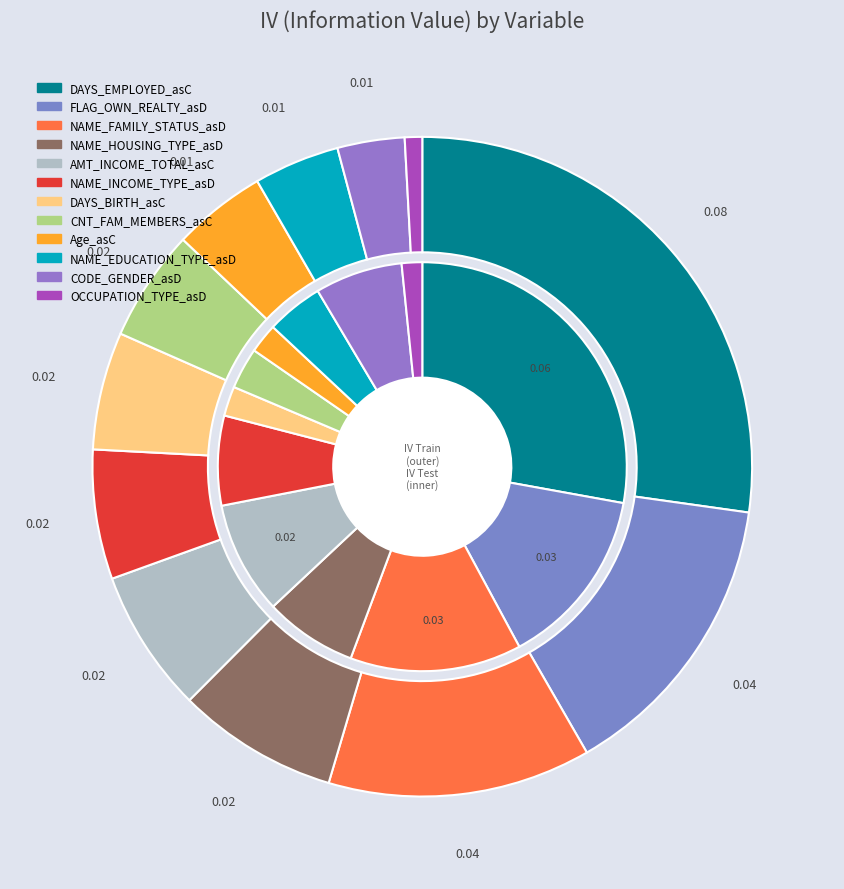

To the nearest percent, what is the difference between the largest and smallest slice percentages?

26%